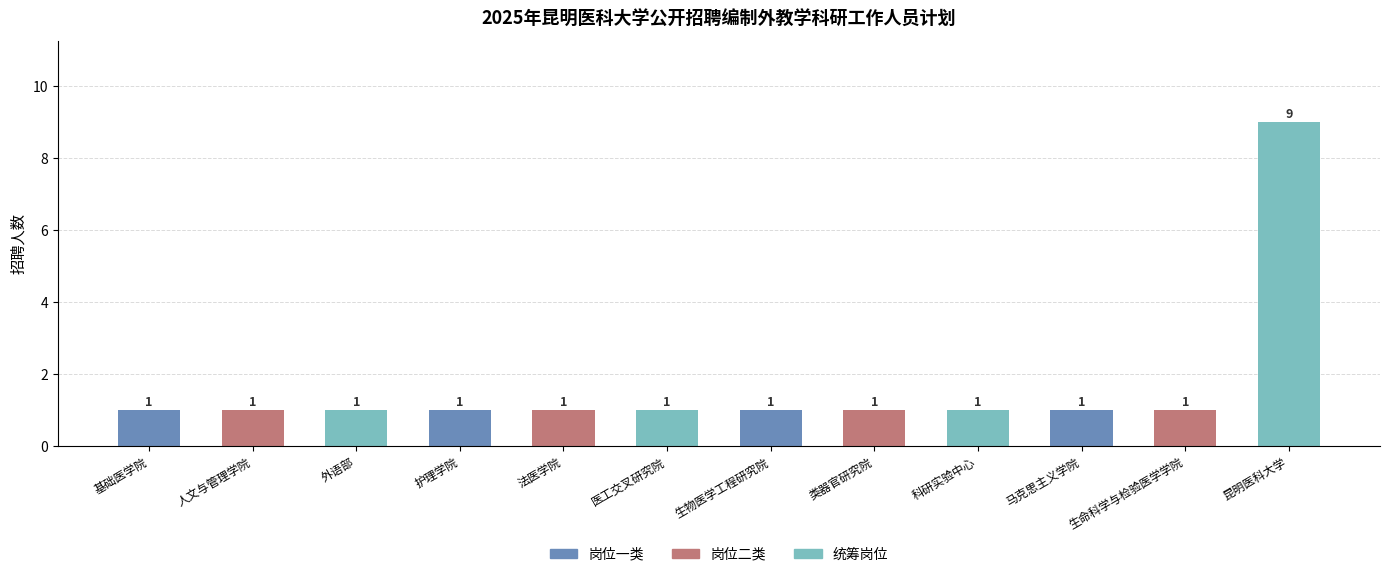

What is the difference between the maximum and minimum values?

8